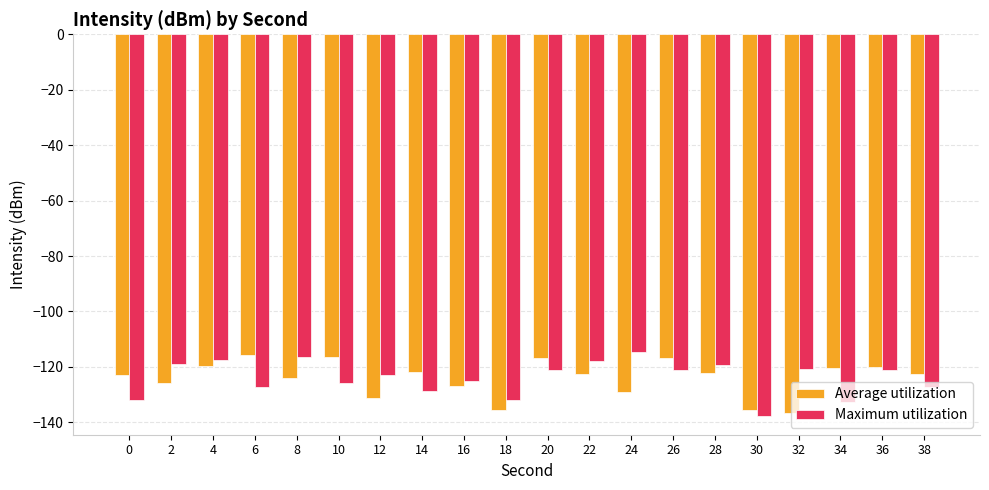

True or false: Average utilization has a value of -116.7 at 20.

True